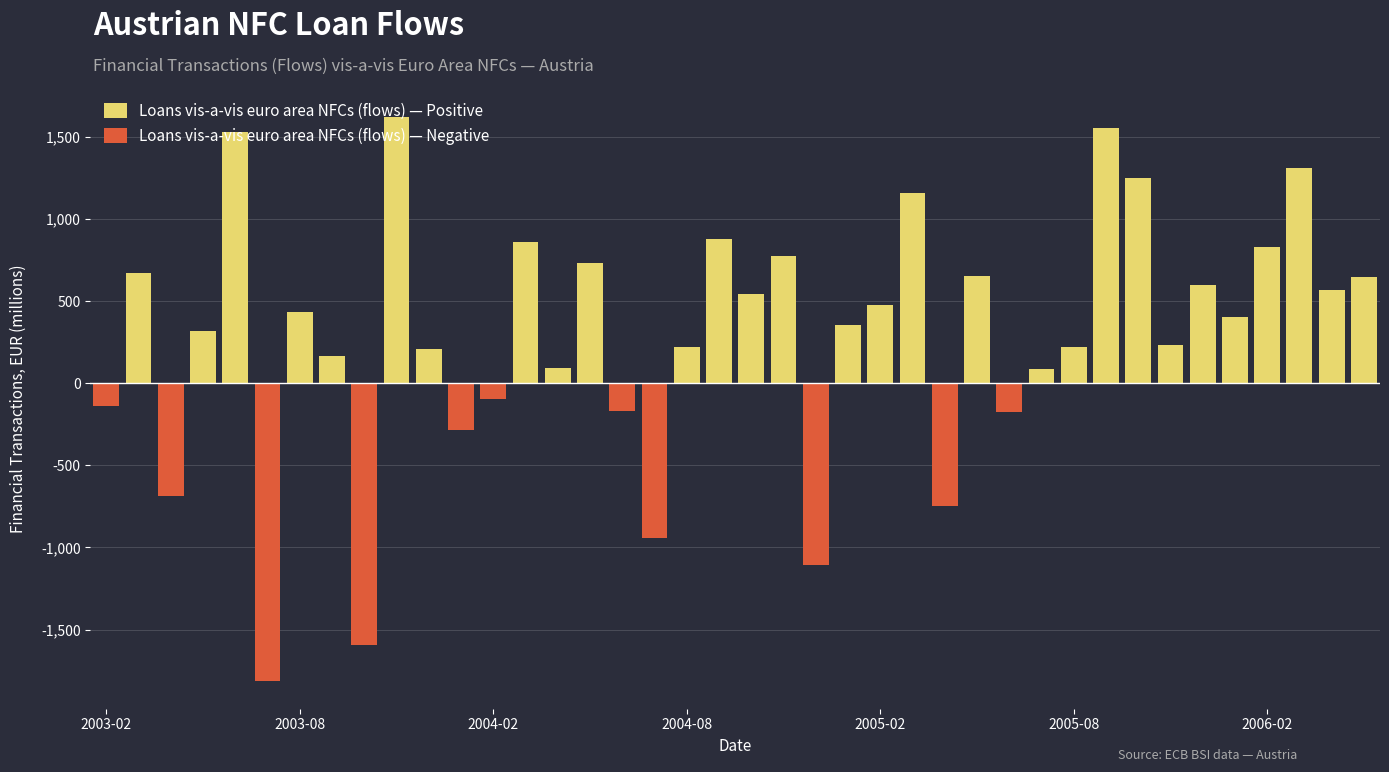

What is the greatest value displayed?

1618.8